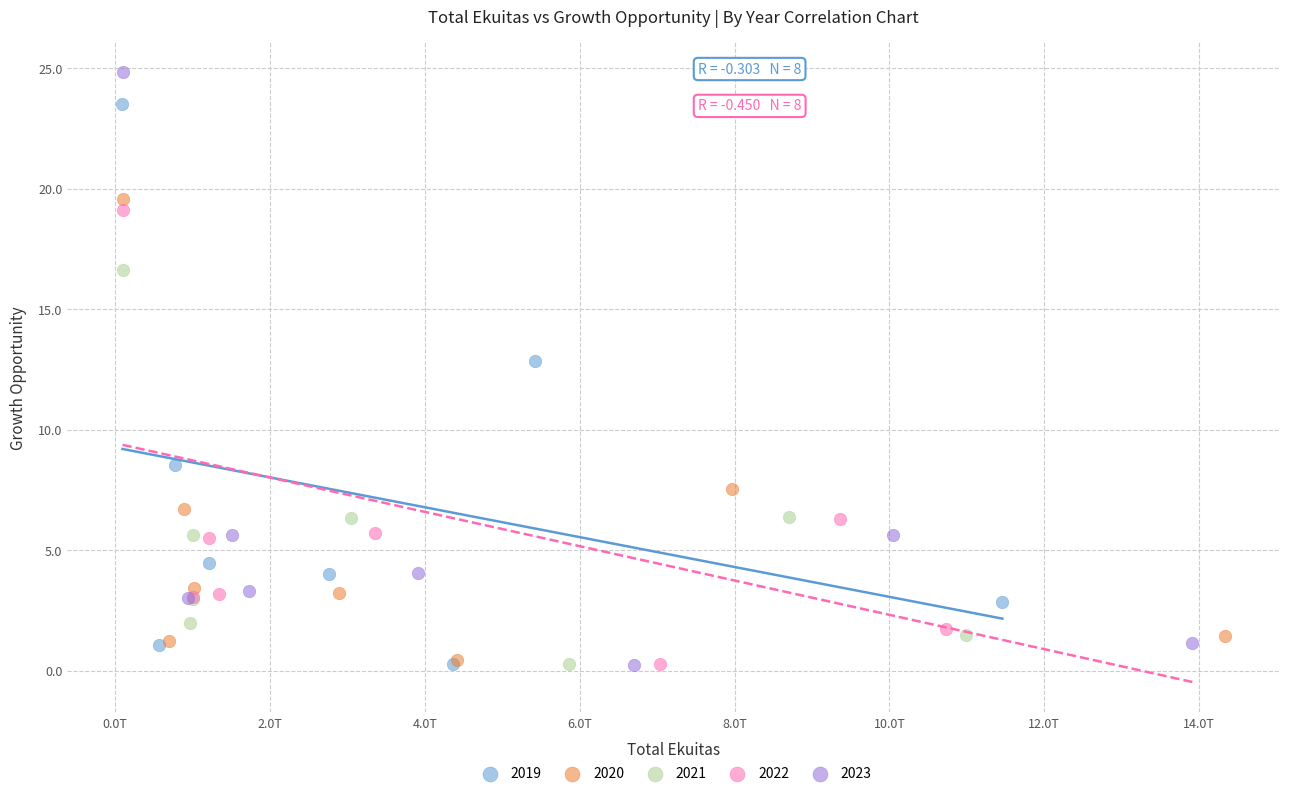

What are all the series names shown in the legend?

2019, 2020, 2021, 2022, 2023